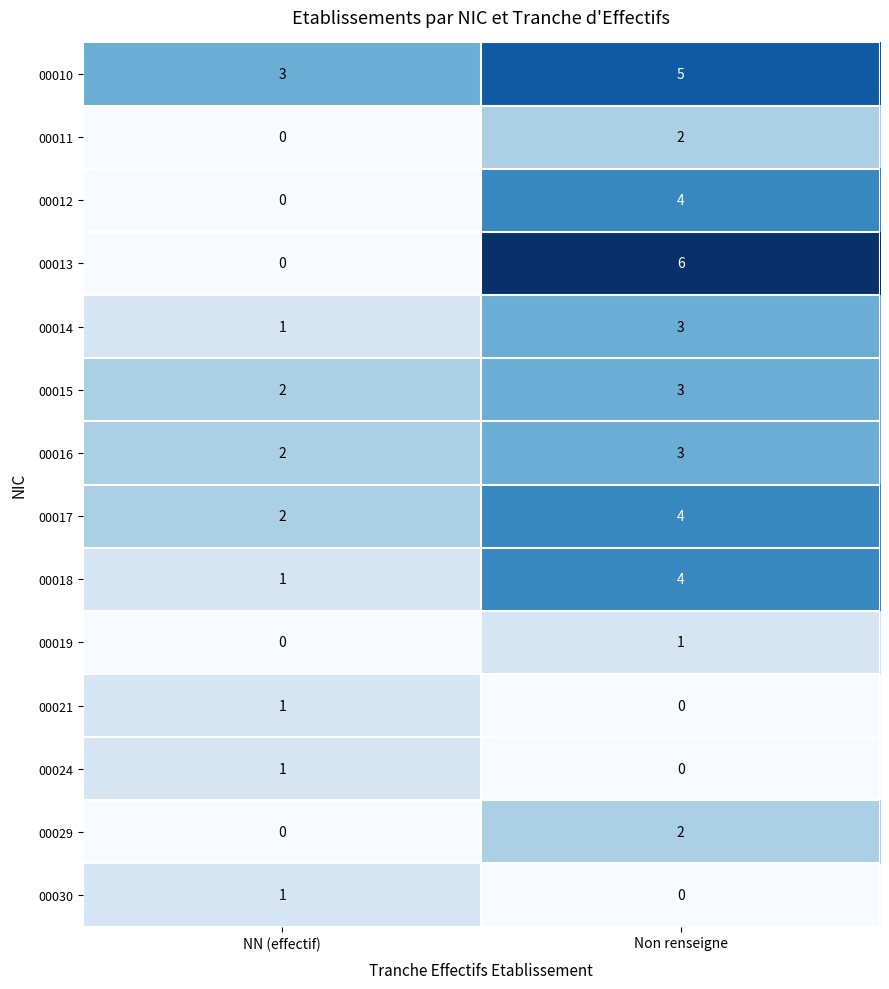

At which category is the sum across all series the highest?

Non renseigne